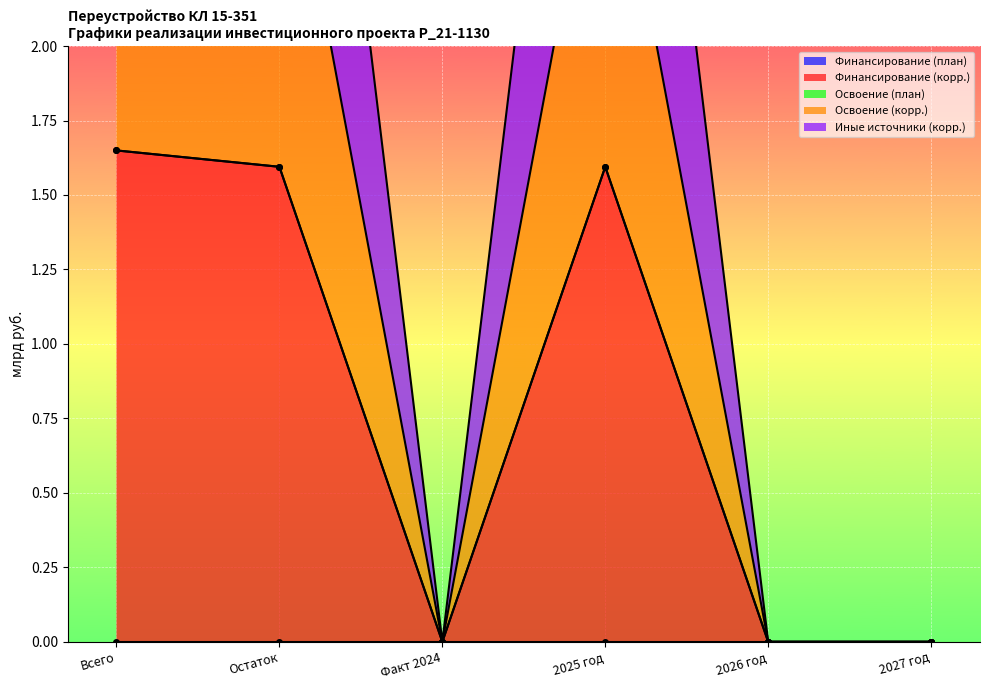

The value of Финансирование (корр.) at Всего is 1.0. True or false?

False